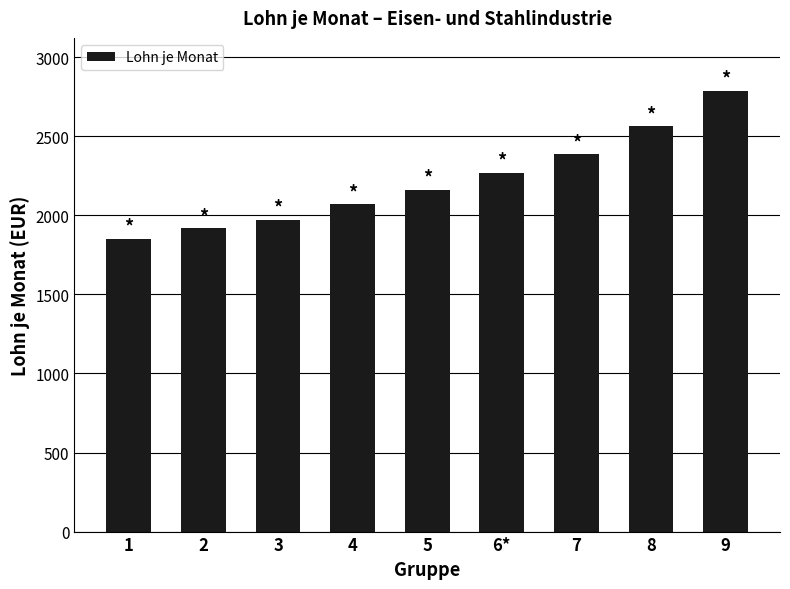

Between 7 and 4, which is larger?

7